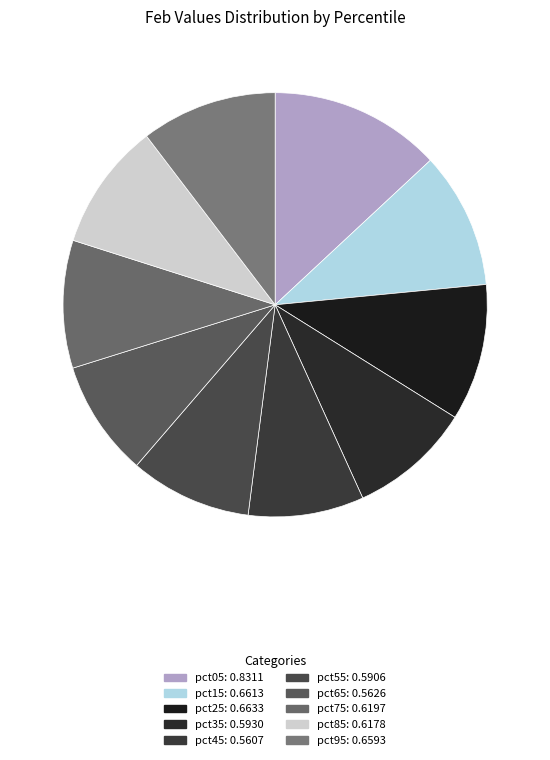

Is it true that pct05 is 13% of the pie?

True